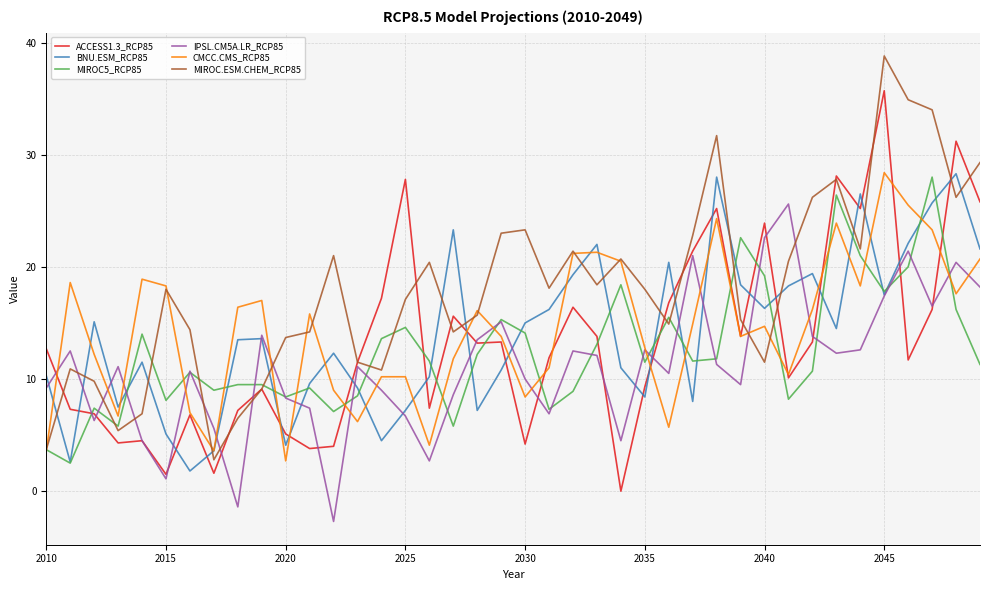

What is the minimum value shown in the chart?

-2.7